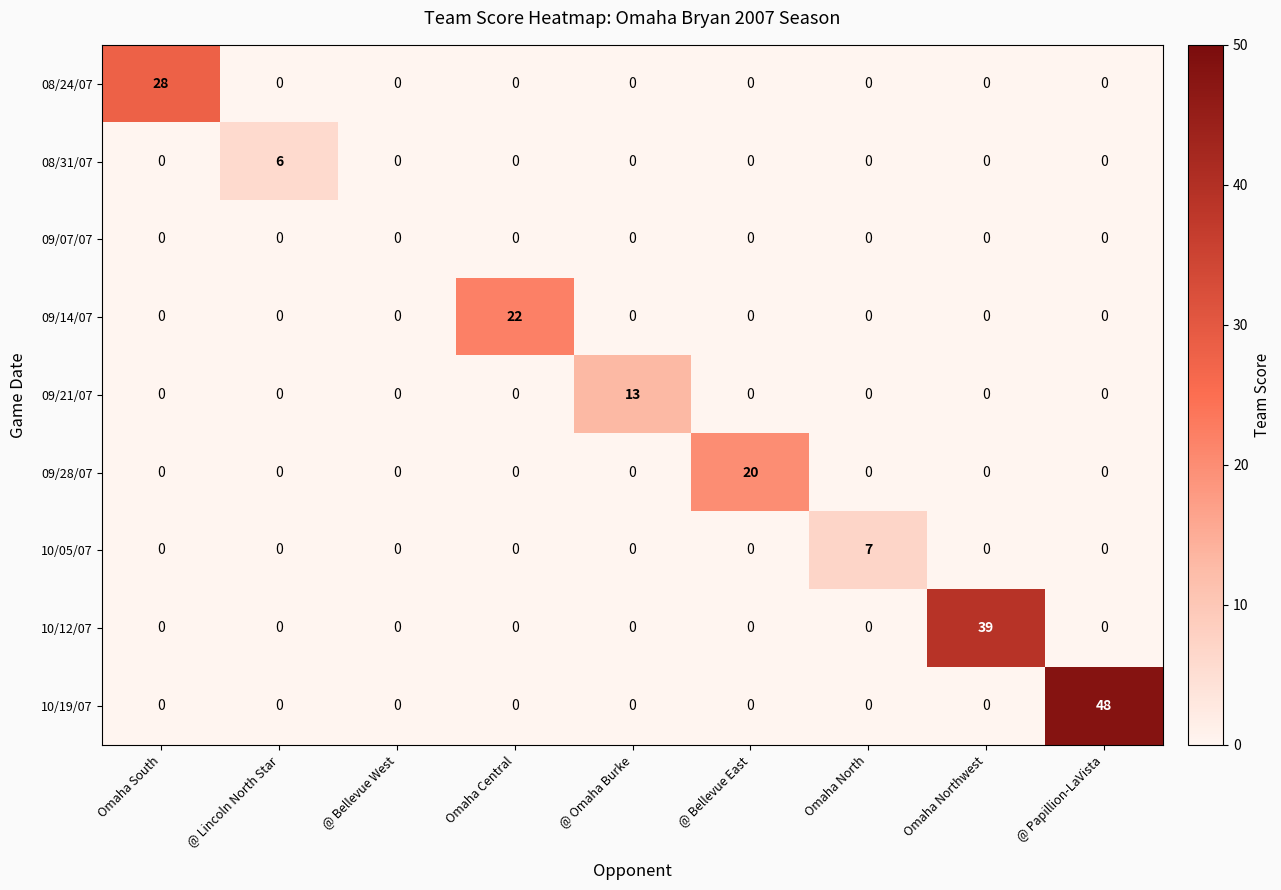

What is the greatest value displayed?

48